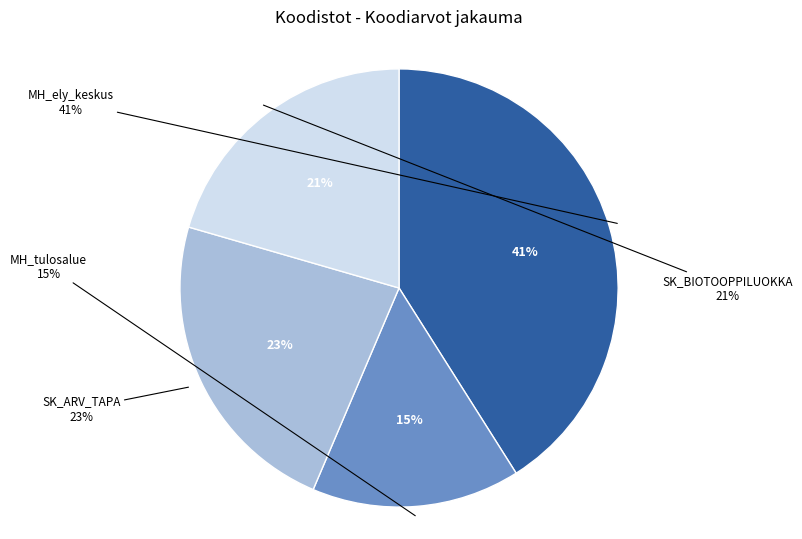

Approximately how many times larger is the value at SK_BIOTOOPPILUOKKA compared to SK_ARV_TAPA?

0.9